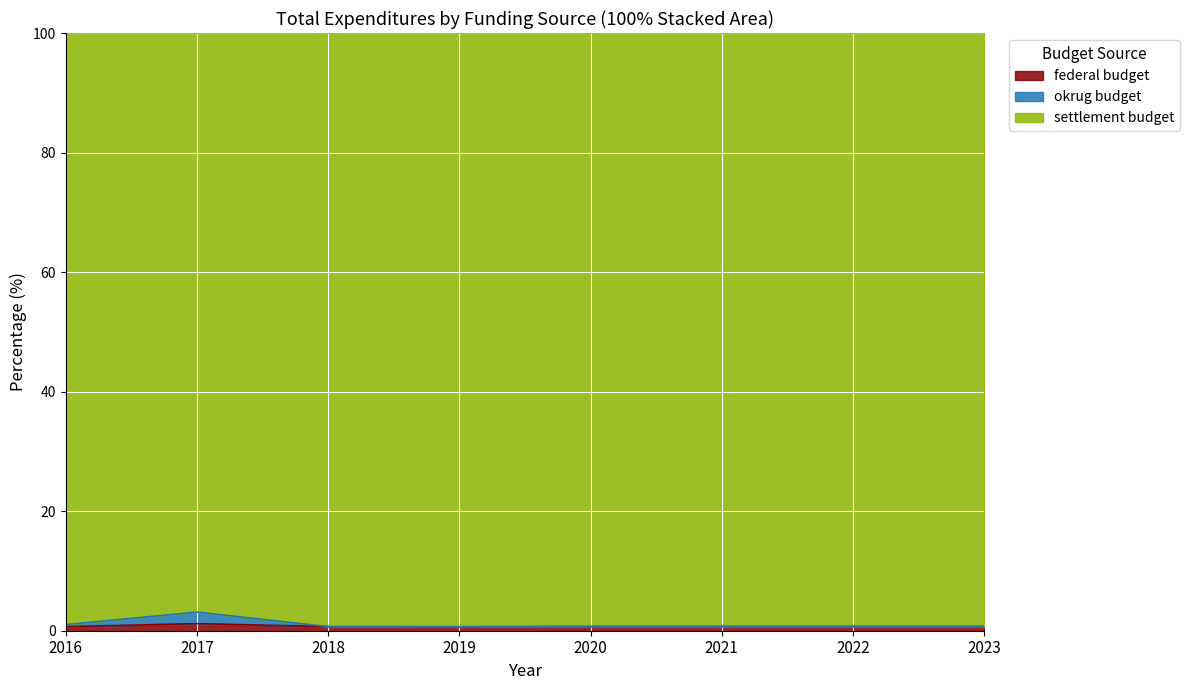

Rank the categories by federal budget value from highest to lowest.

2017, 2020, 2021, 2022, 2023, 2018, 2016, 2019